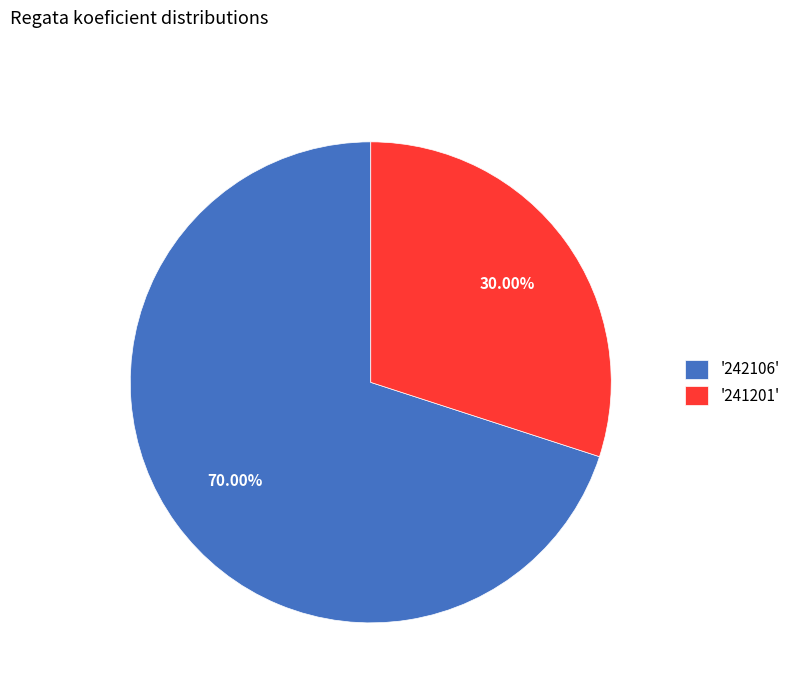

Count the number of slices in the pie.

2